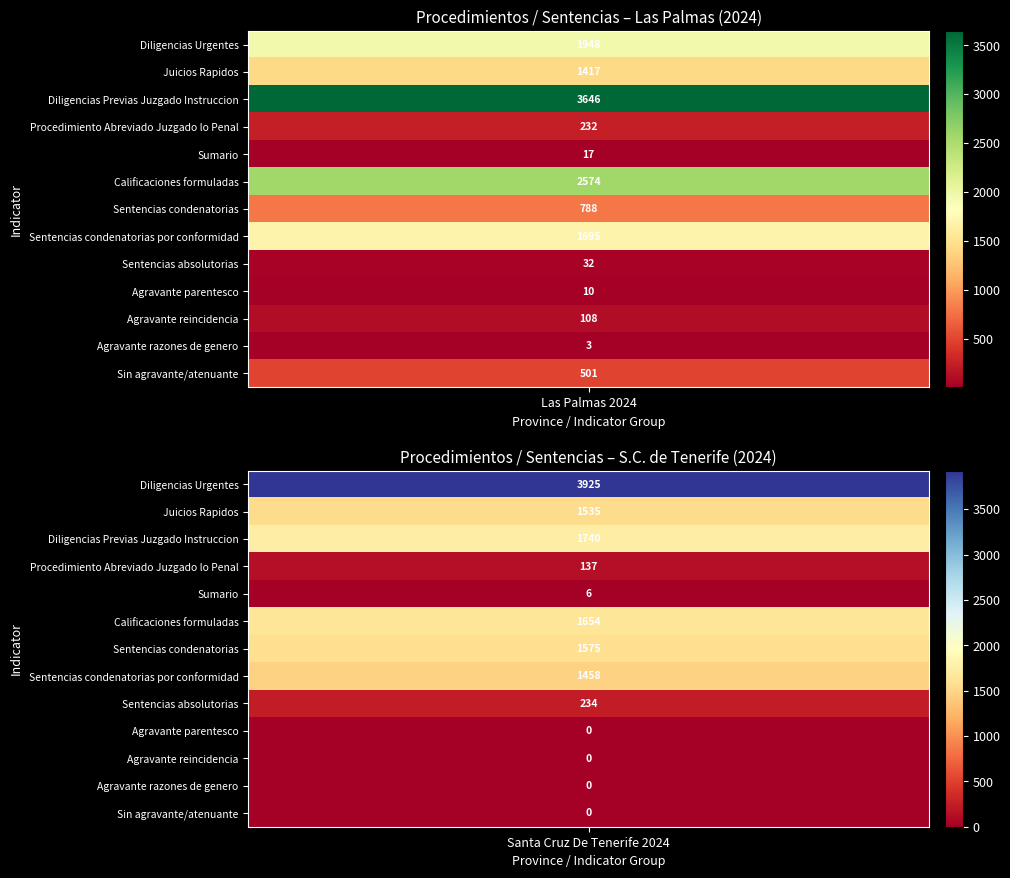

The Calificaciones formuladas series shows 1654 at 1. True or false?

True